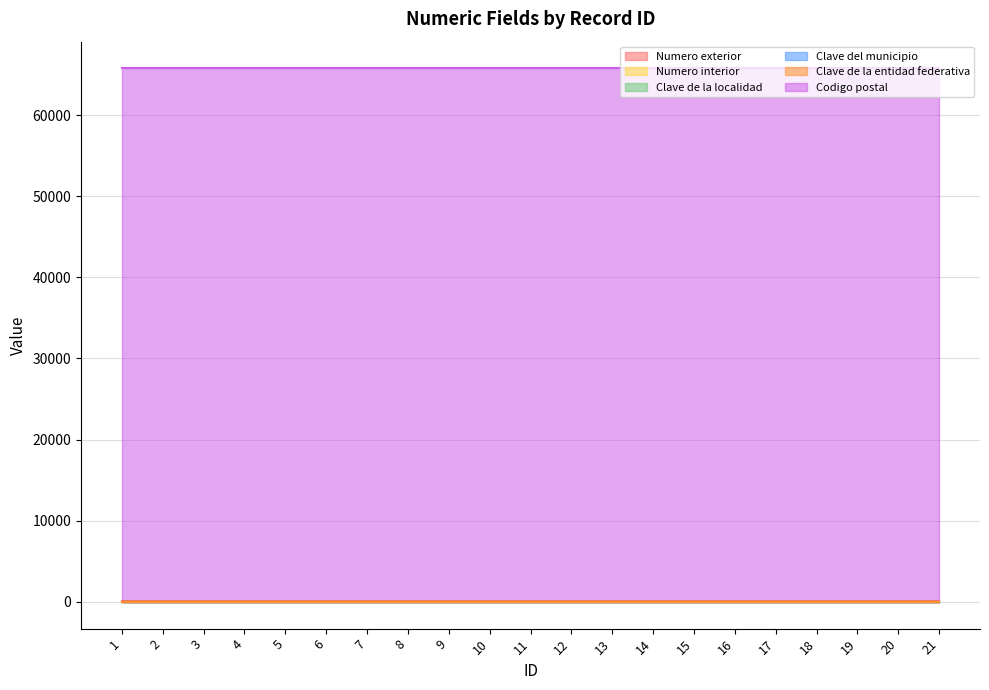

What are all the series names shown in the legend?

Numero exterior, Numero interior, Clave de la localidad, Clave del municipio, Clave de la entidad federativa, Codigo postal